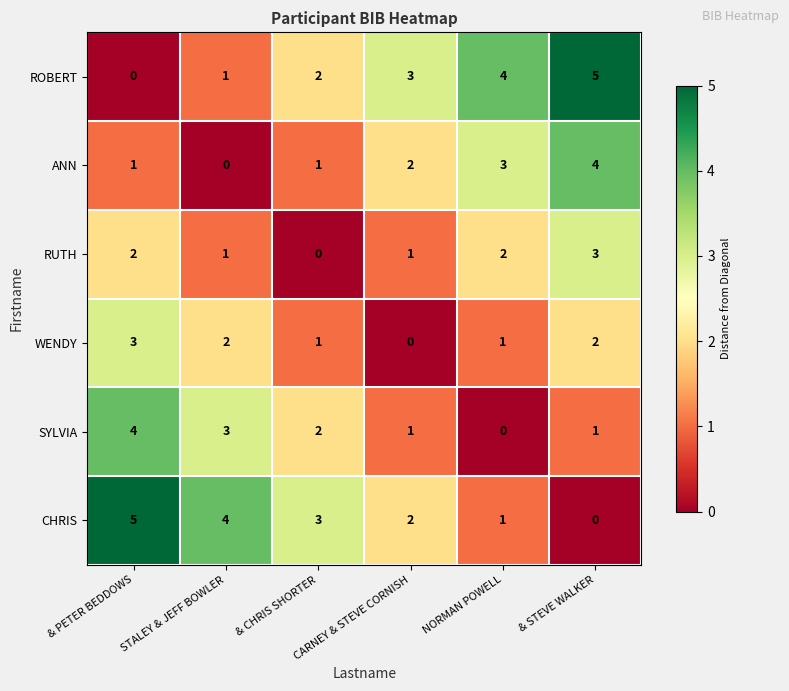

What is the sum of all WENDY values?

9